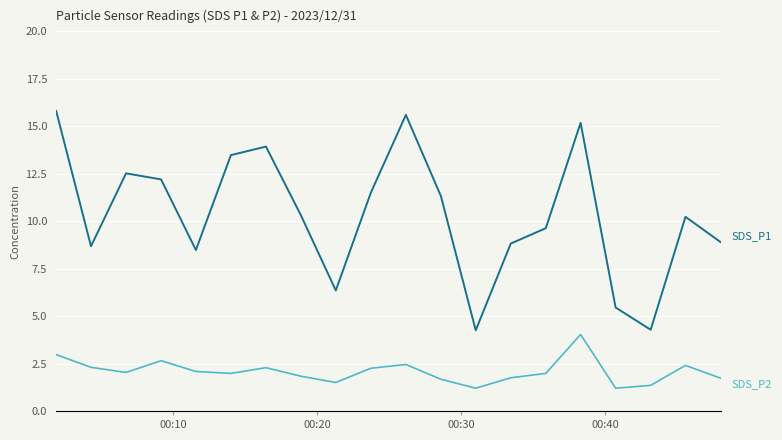

What is the minimum value shown in the chart?

1.2